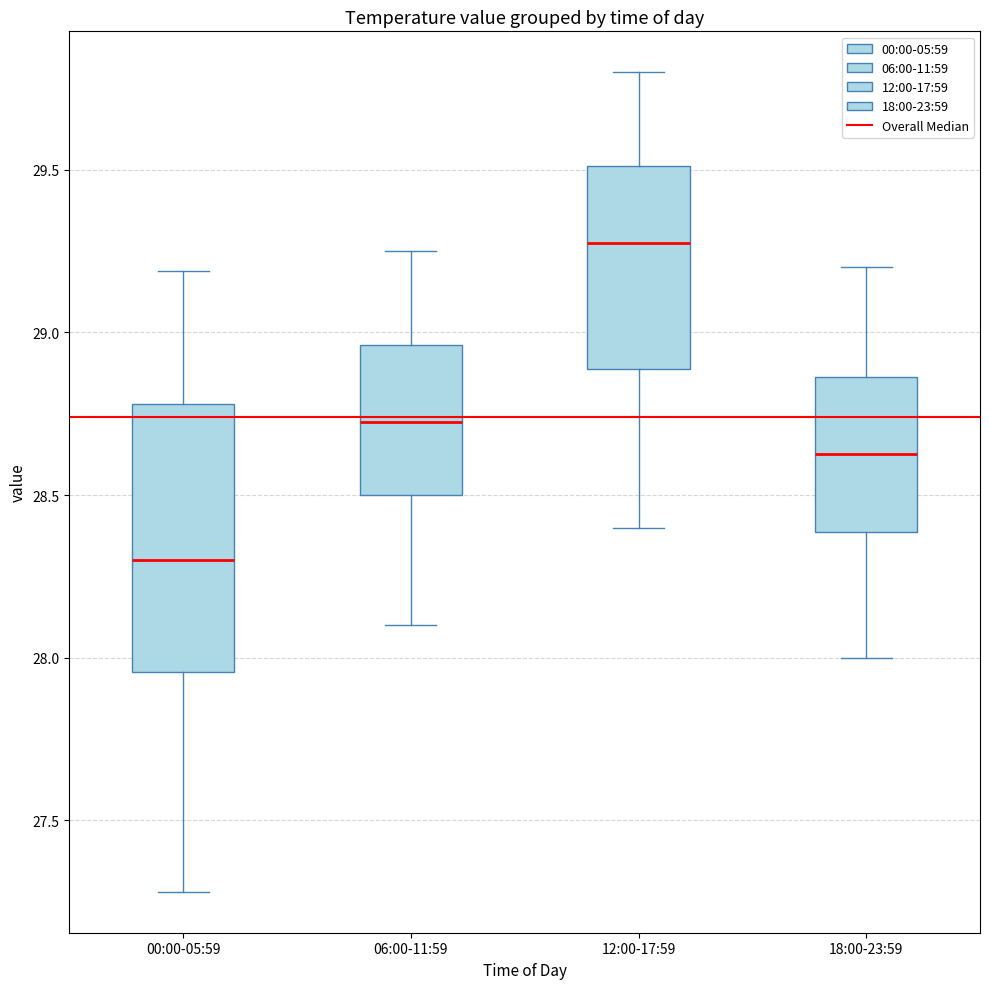

Reading left to right, read every box against the y-axis: the position of its median line, the range the box covers, and the ends of its whiskers. The values are not printed on the chart, so give them approximately, as read against the axis.

00:00-05:59: median 28.30, box 27.95 to 28.80, whiskers 27.30 to 29.20
06:00-11:59: median 28.75, box 28.50 to 28.95, whiskers 28.10 to 29.25
12:00-17:59: median 29.30, box 28.90 to 29.50, whiskers 28.40 to 29.80
18:00-23:59: median 28.65, box 28.40 to 28.85, whiskers 28.00 to 29.20